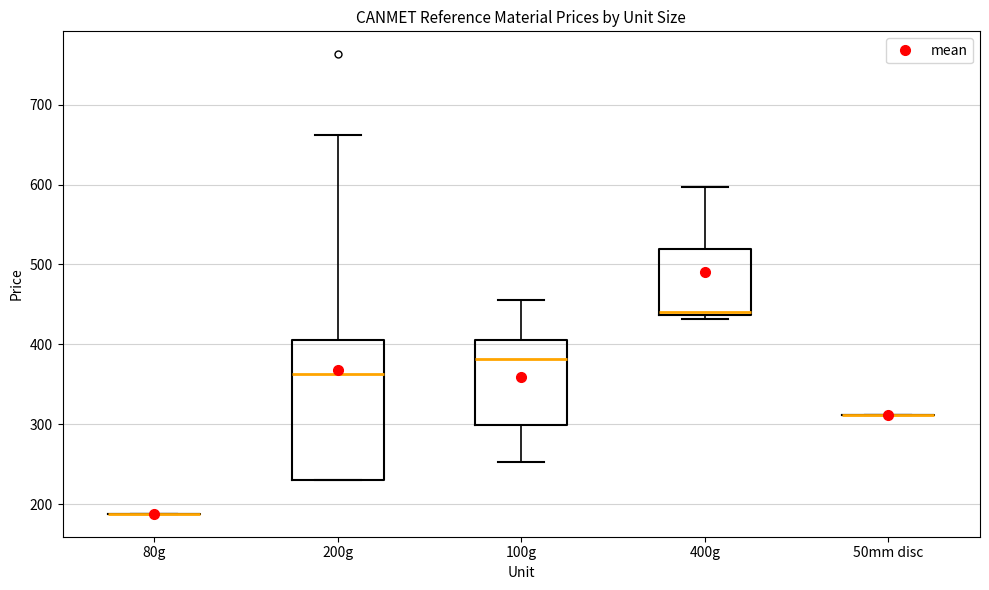

Which box is the tallest, from its lower edge to its upper edge?

200g